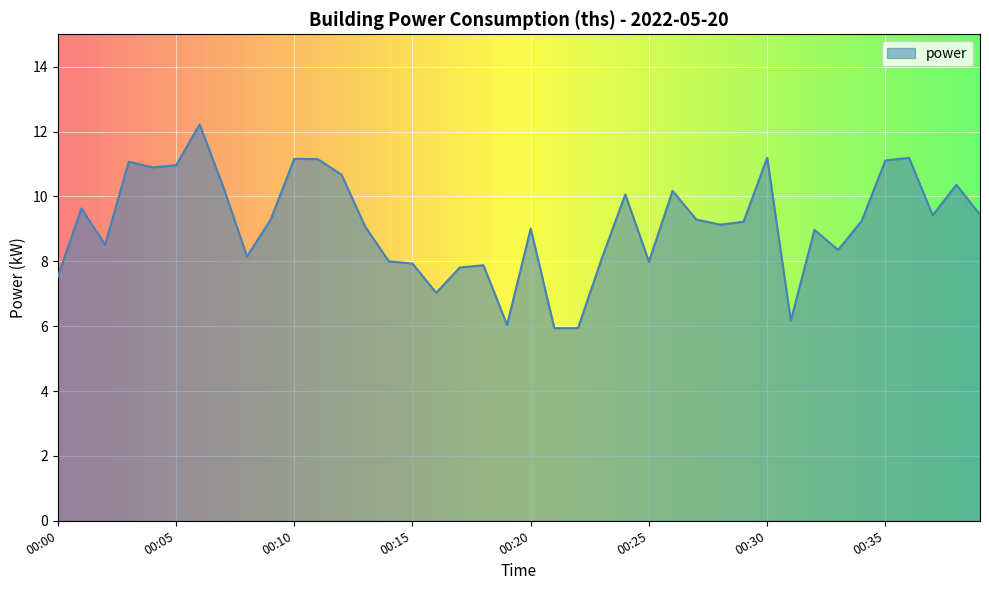

What is the greatest value displayed?

12.2